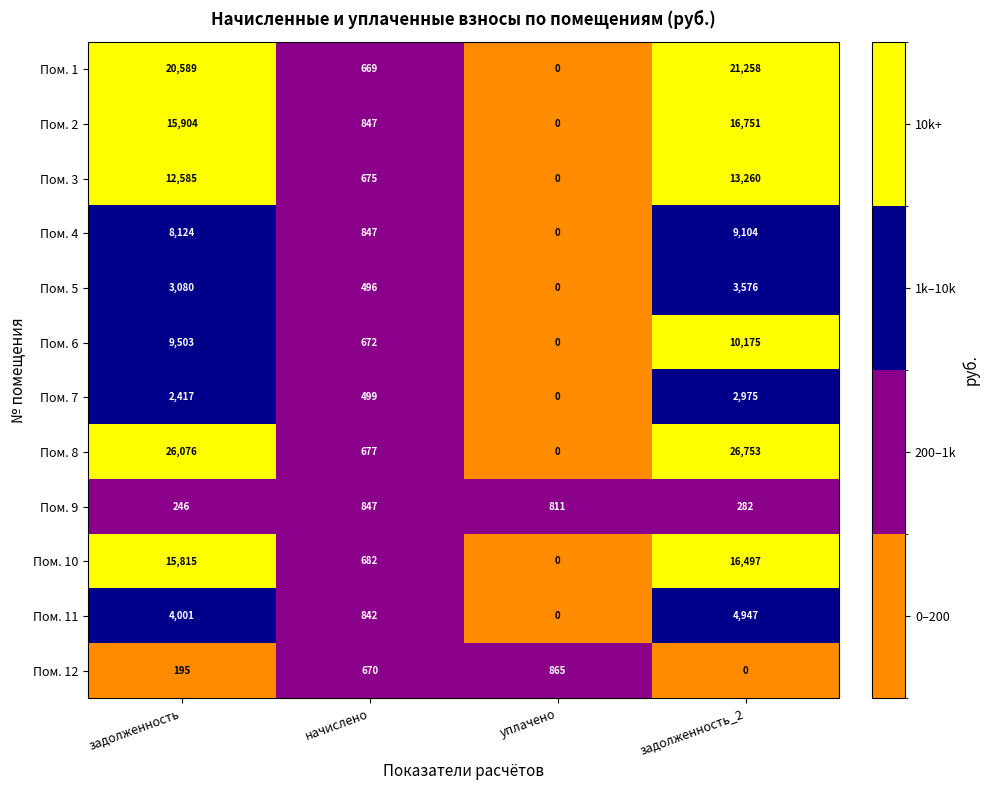

Read the Пом. 10 value at задолженность_2, to the nearest 100.

16500